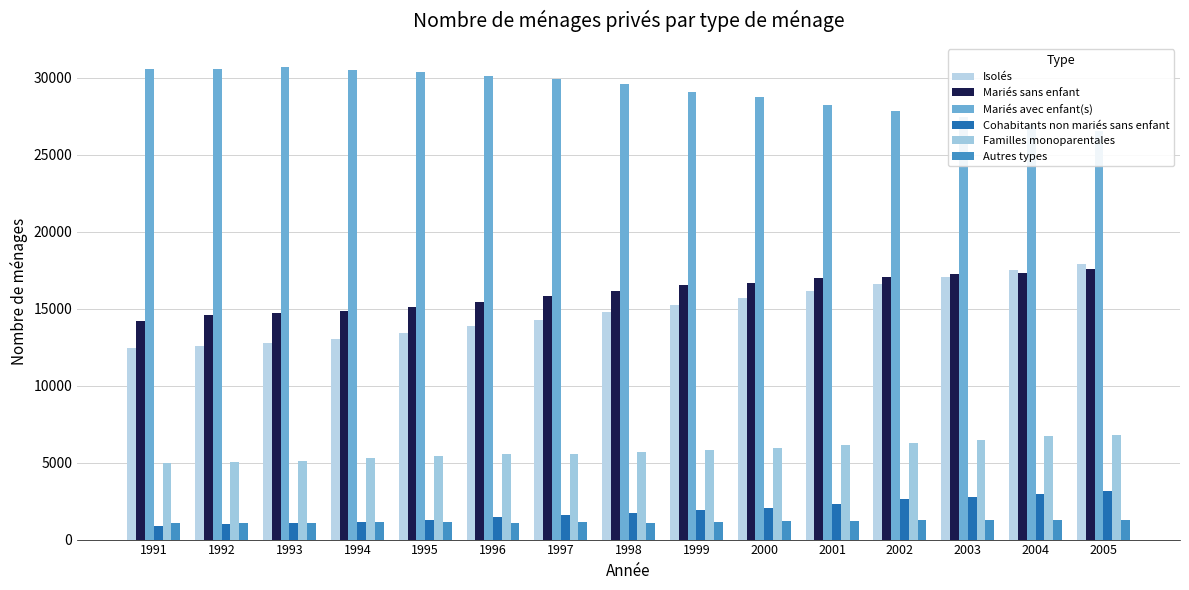

Read the Mariés avec enfant(s) value at 2000.

28716